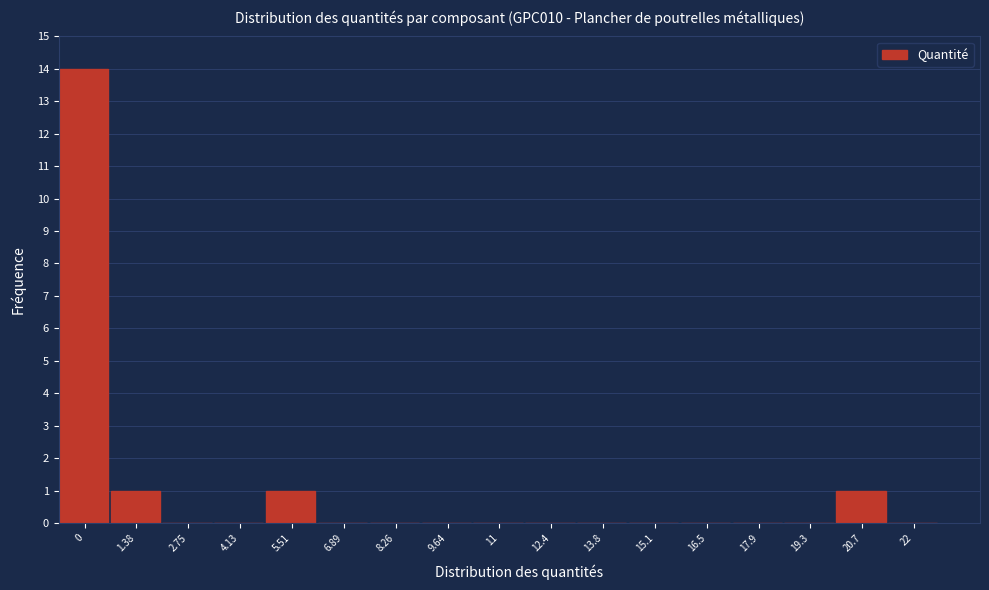

Reading left to right, list all the values displayed in this chart.

0=14	1.38=1	2.75=0	4.13=0	5.51=1	6.89=0	8.26=0	9.64=0	11=0	12.4=0	13.8=0	15.1=0	16.5=0	17.9=0	19.3=0	20.7=1	22=0